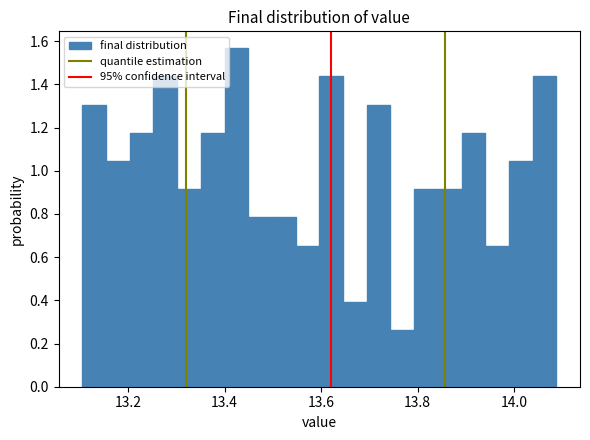

Around what value on the x-axis is the tallest bar? Give the approximate position of its centre, as read against the axis.

13.42